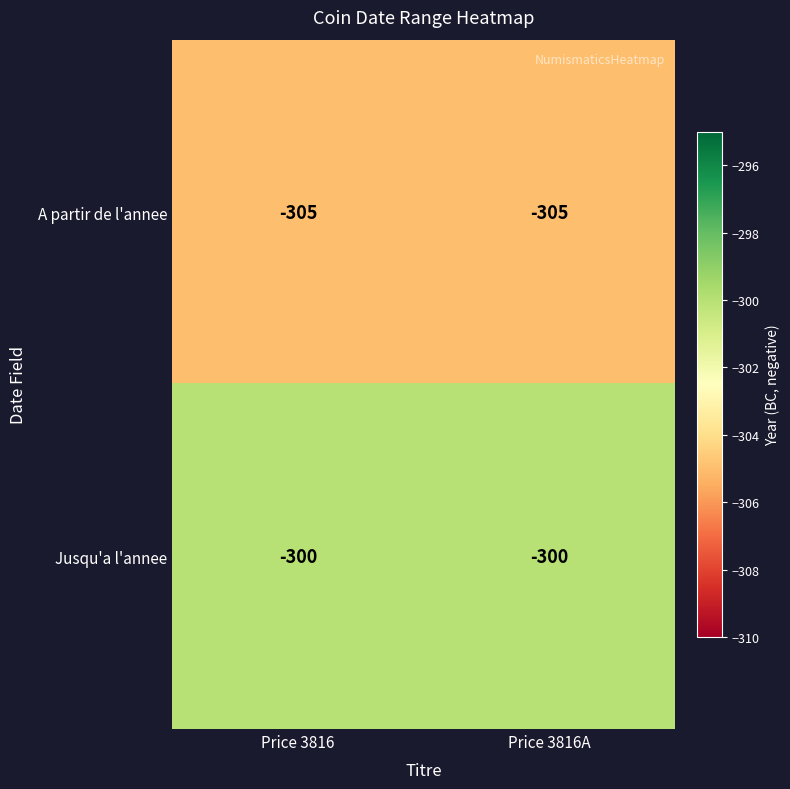

At which label is Jusqu'a l'annee closest to -300?

Price 3816